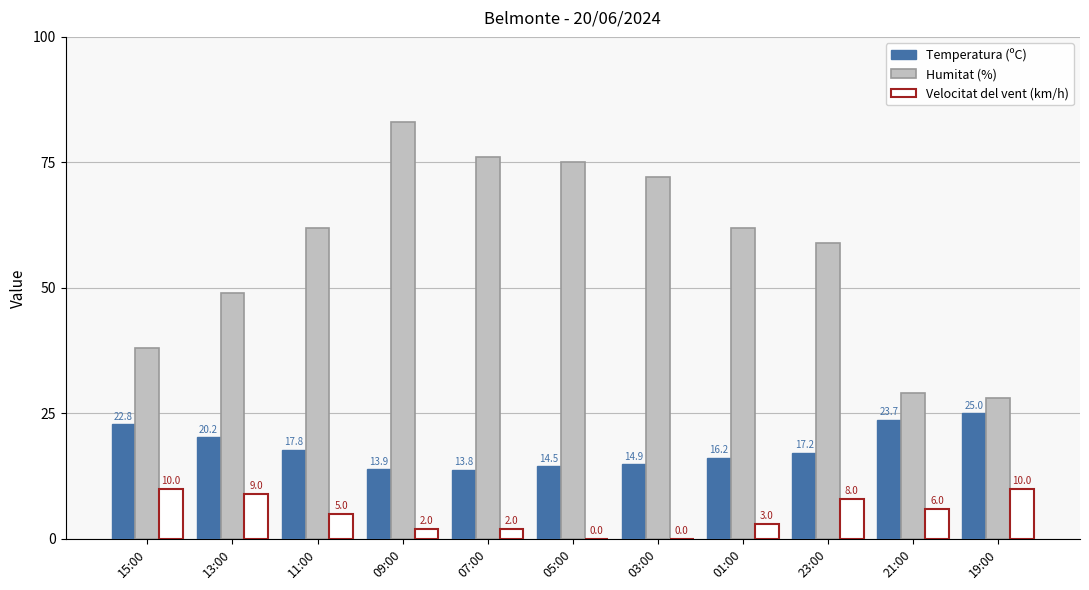

What is the total value across all series at 09:00?

98.9